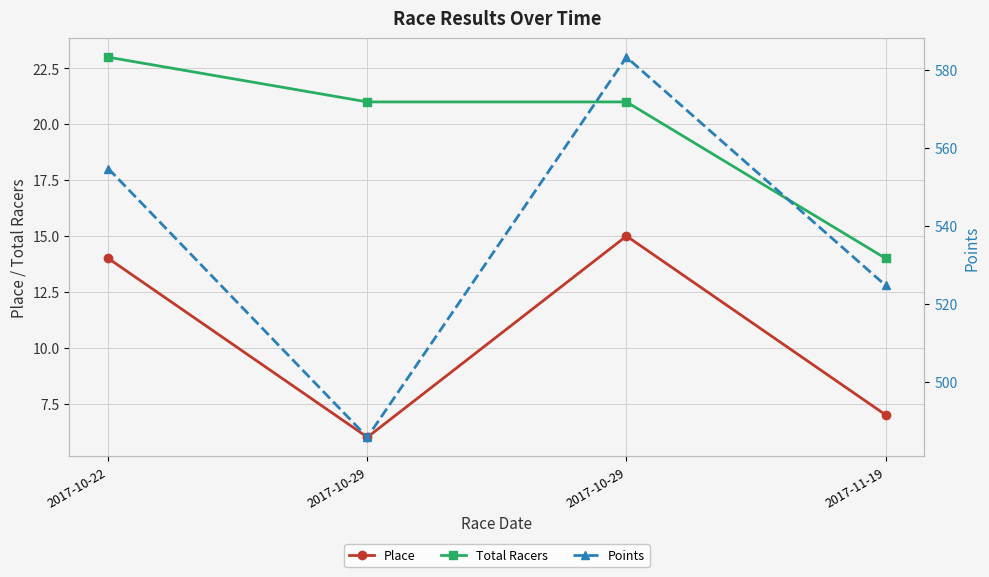

What is the difference between the maximum and second lowest values in the Place series?

8